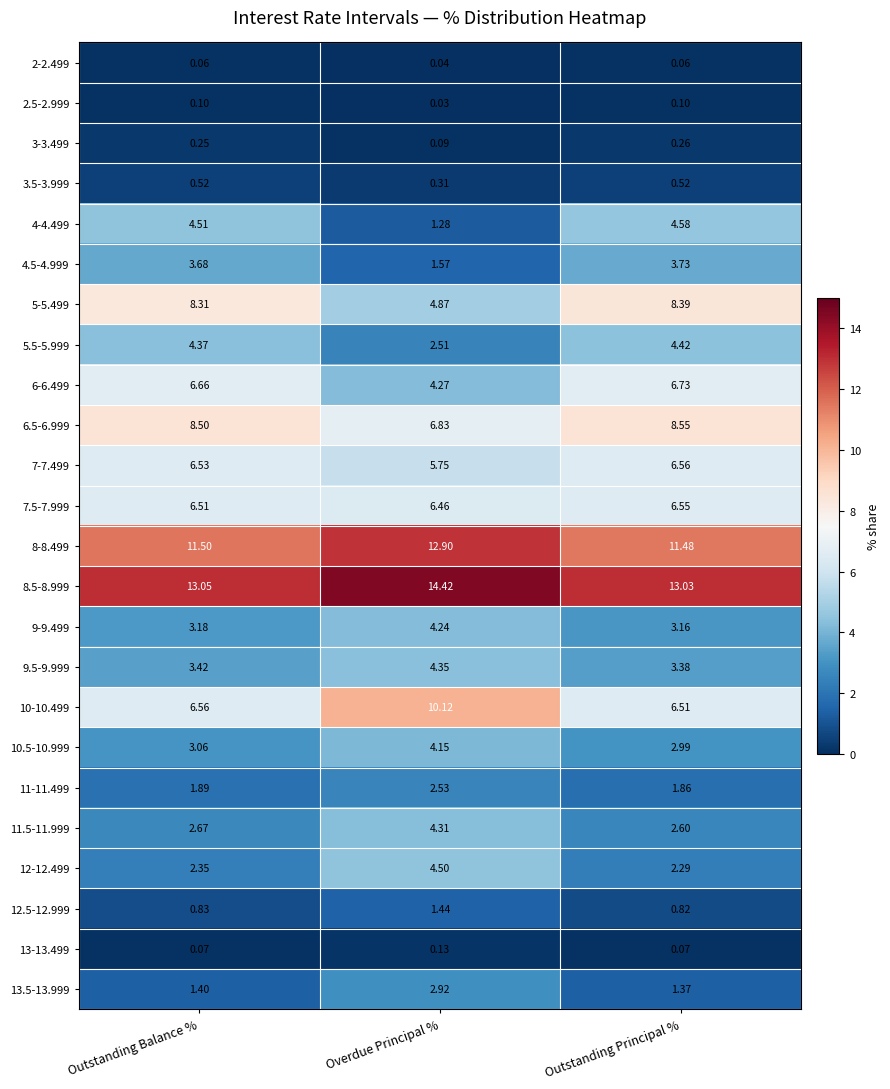

Where is 7.5-7.999 nearest to the value 6?

Overdue Principal %